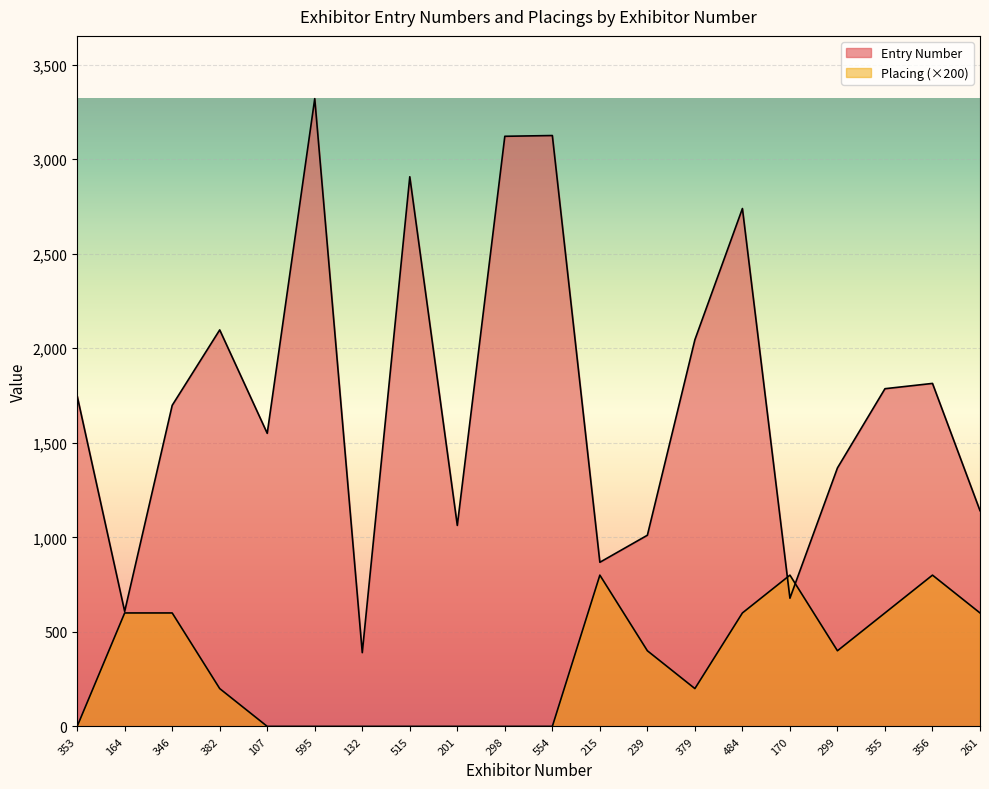

The value of Placing at 170 is 1113. True or false?

False